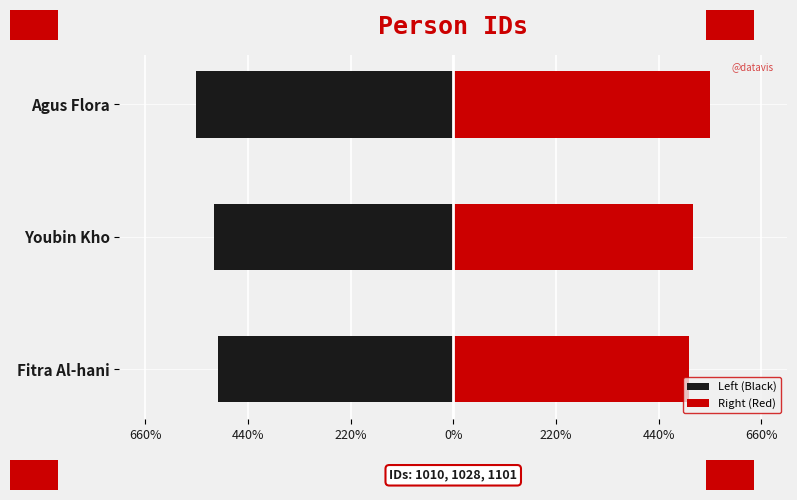

How many groups of bars are there?

3